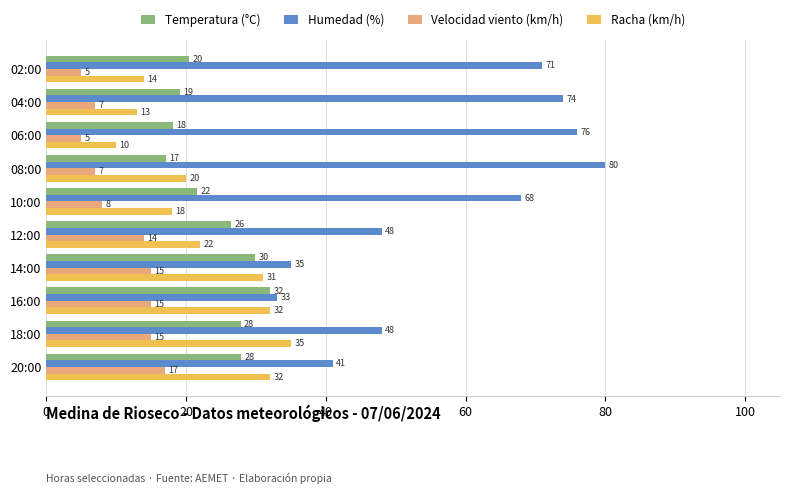

At how many categories does at least one series exceed 65?

5